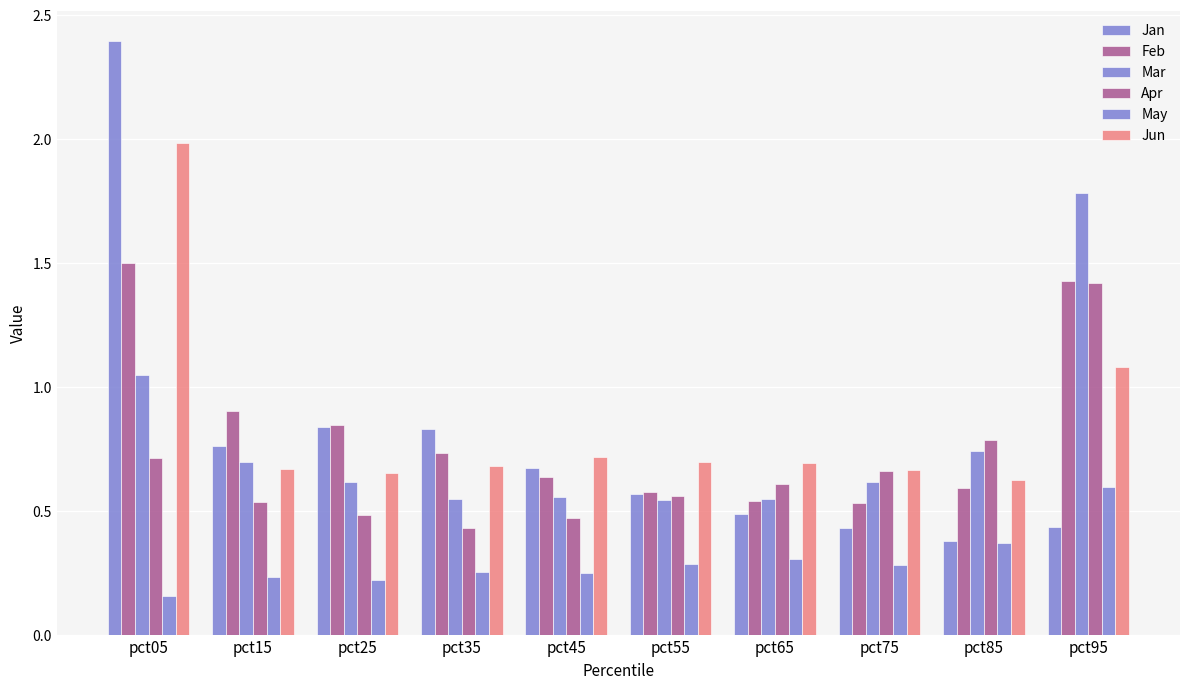

Does the chart contain any negative values?

No